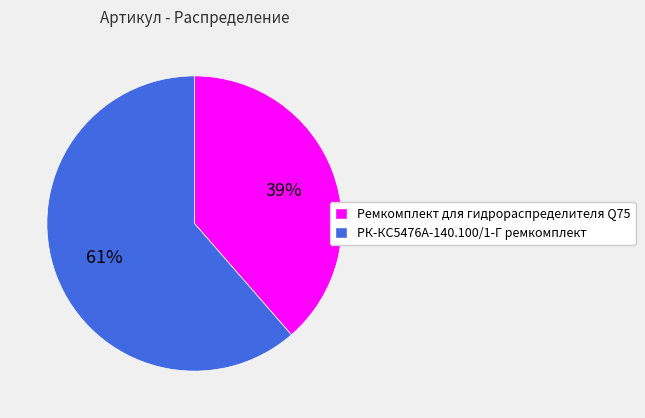

To the nearest percent, what portion does РК-КС5476А-140.100/1-Г ремкомплект represent?

61%